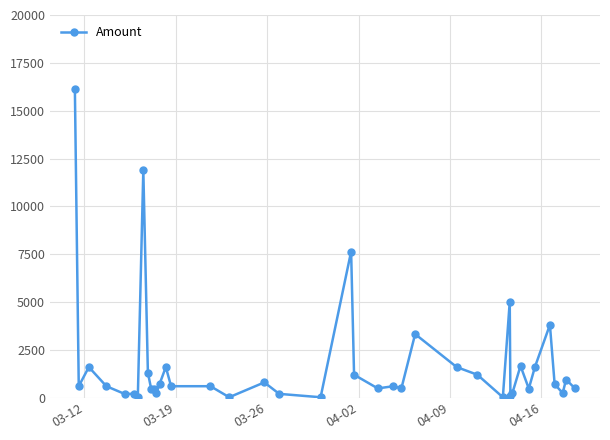

What is the greatest value displayed?

16149.6